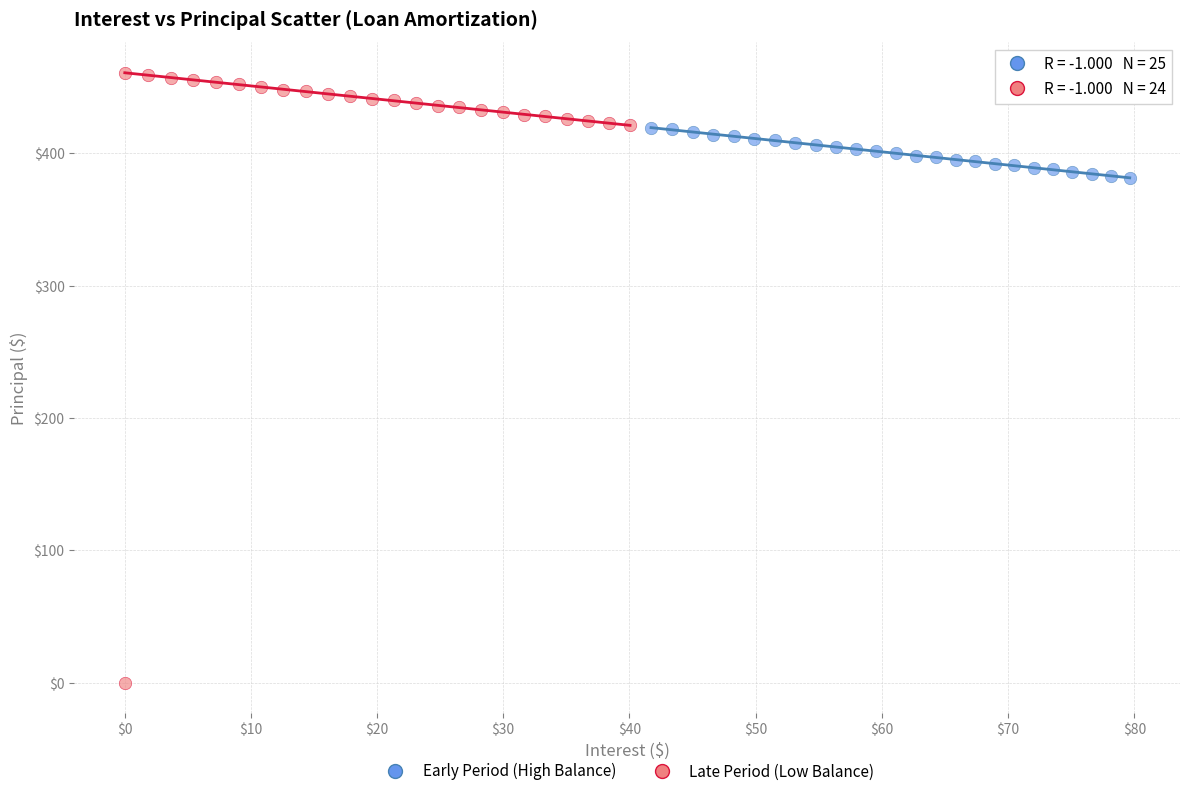

Which series reaches the minimum Y coordinate?

Late Period (Low Balance)